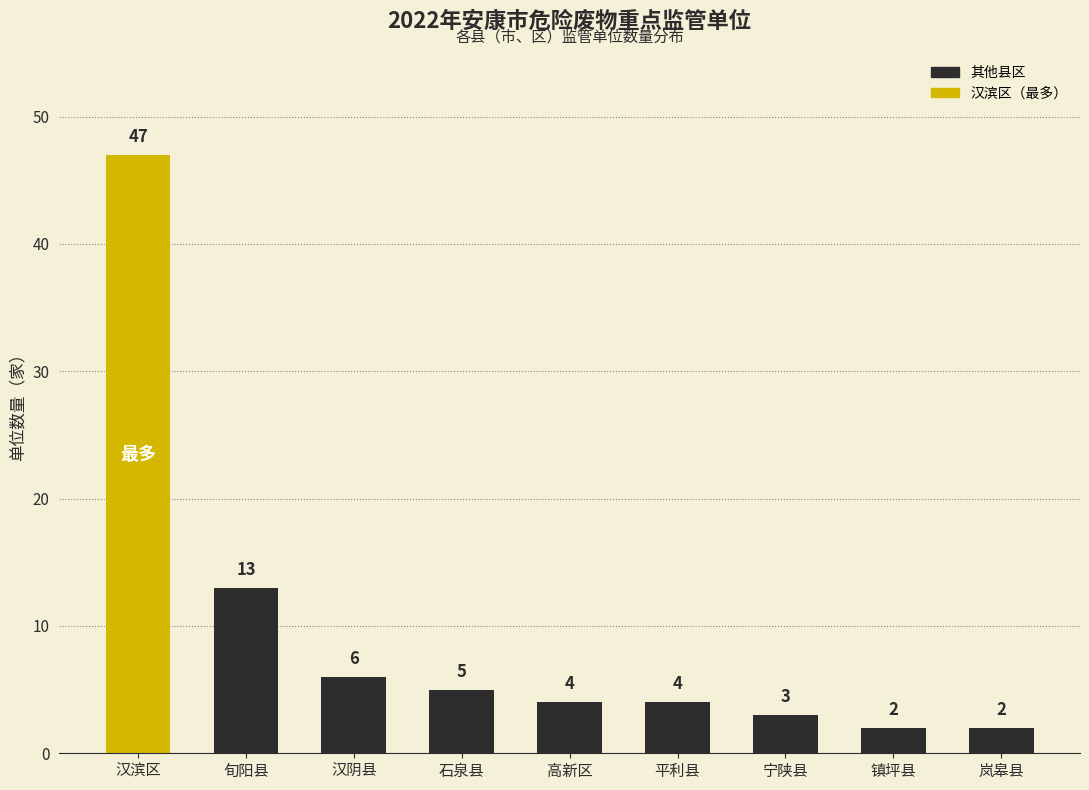

What is the greatest value displayed?

47